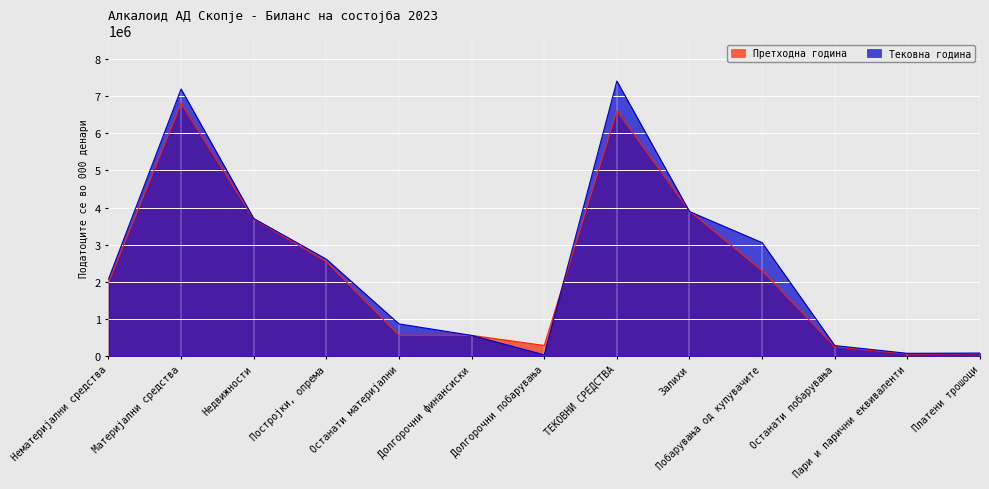

What is the minimum value shown in the chart?

38580